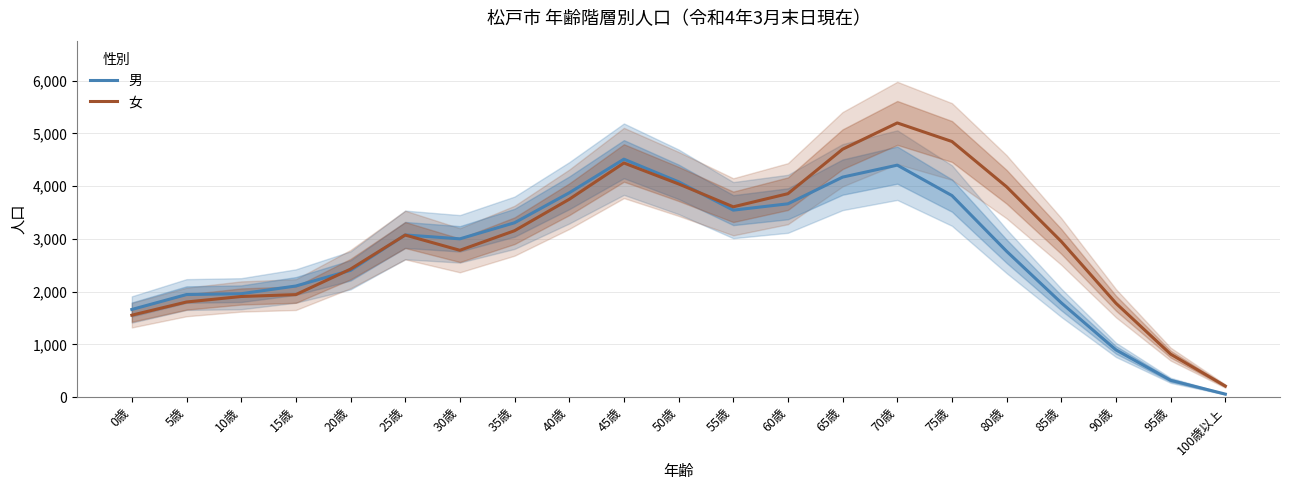

At how many categories does at least one series exceed 448?

20